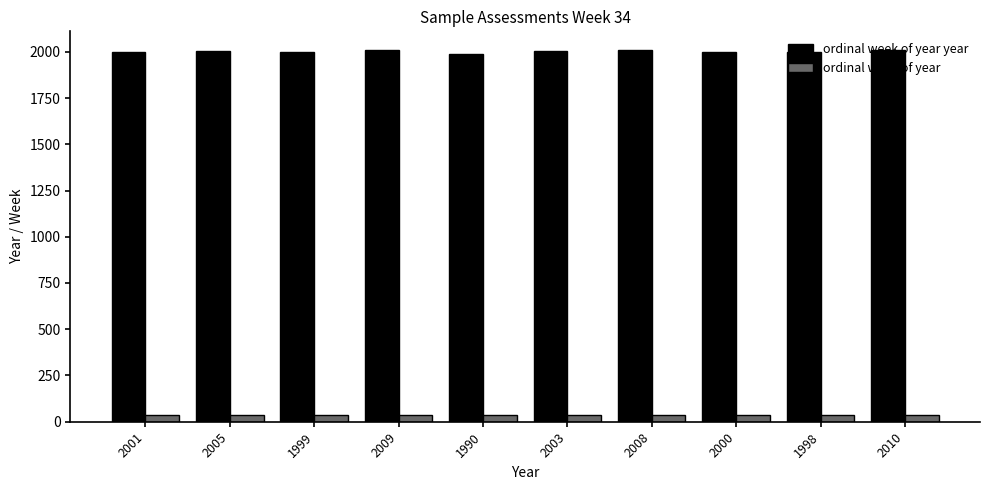

Which series has the widest spread of values?

ordinal week of year year